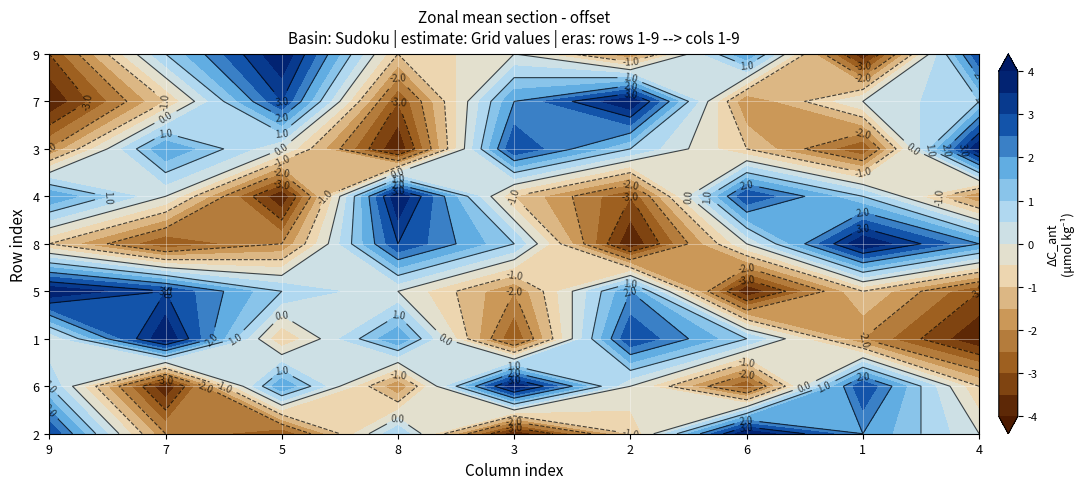

Reading right to left, extract all data points from this chart.

row1: 5	7	9	4	1	6	2	3	8
row2: 4	8	2	5	9	3	7	1	6
row3: 1	3	6	8	2	7	4	9	5
row4: 2	4	1	7	3	5	6	8	9
row5: 7	9	5	1	6	8	3	2	4
row6: 3	6	8	2	4	9	1	5	7
row7: 9	2	4	6	8	1	5	7	3
row8: 6	5	3	9	7	2	8	4	1
row9: 8	1	7	3	5	4	9	6	2